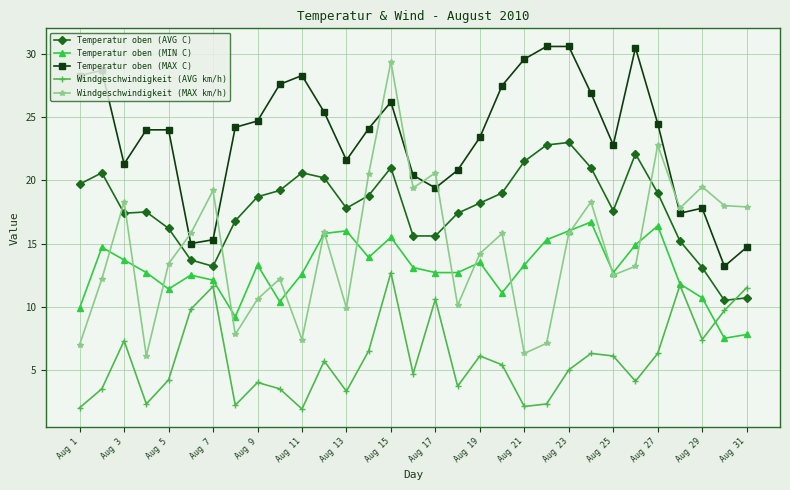

True or false: Temperatur oben (MAX C) and Windgeschwindigkeit (AVG km/h) intersect in this chart.

False